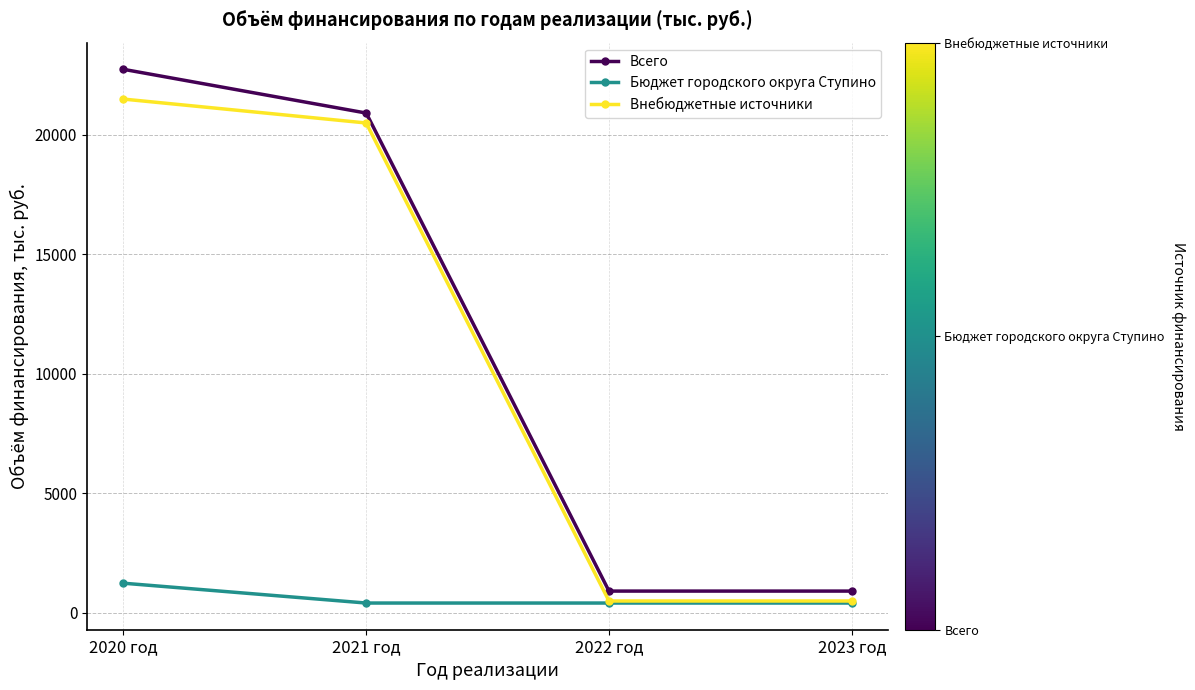

Which series has the widest spread of values?

Всего